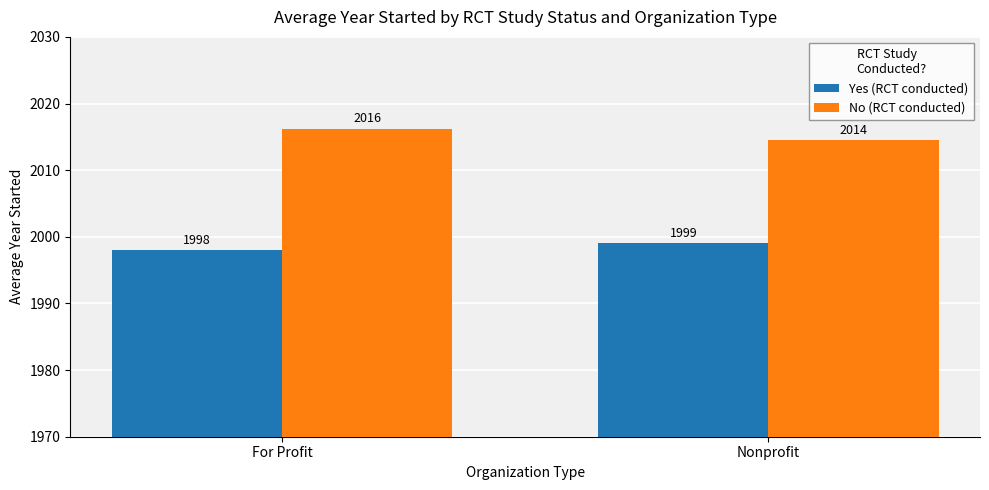

What is the label of the 2nd bar from the right?

For Profit